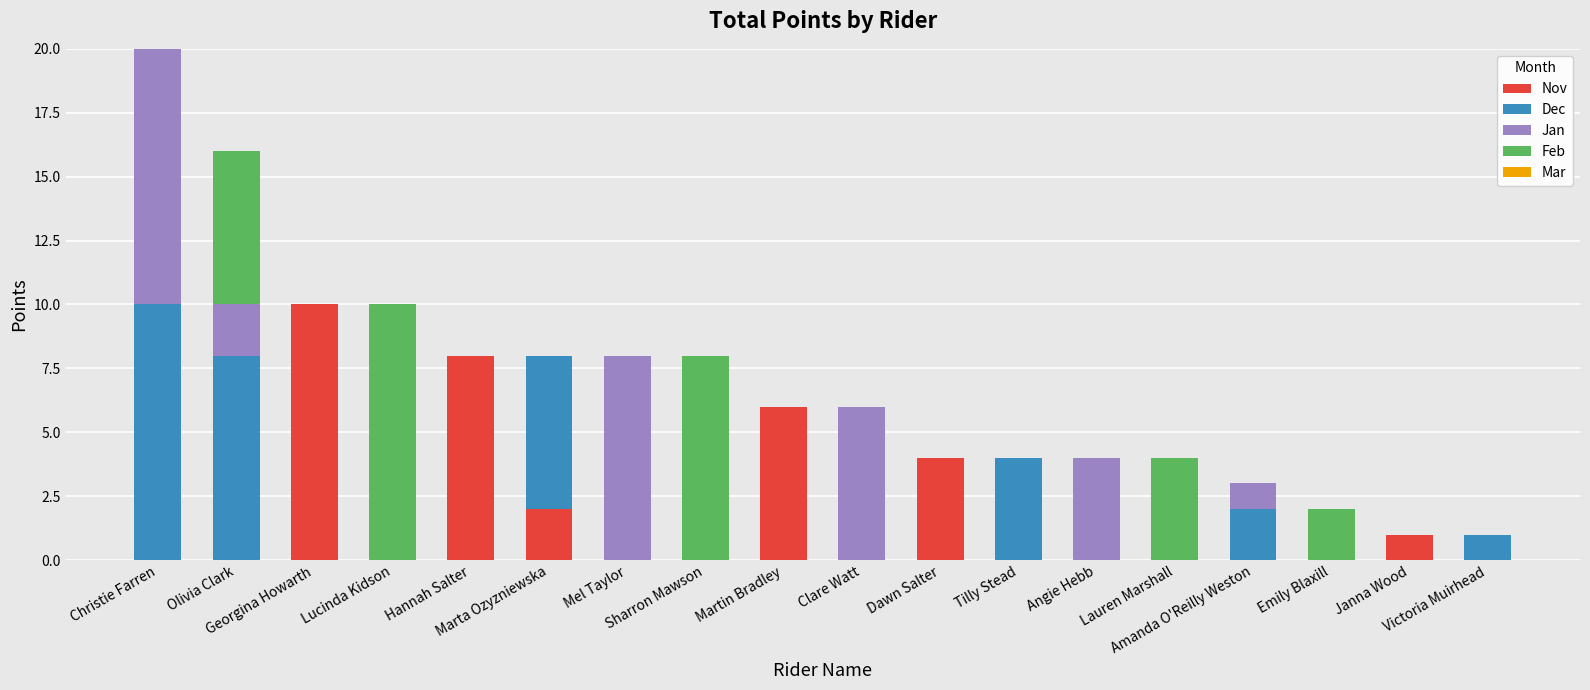

What position from the left is Hannah Salter?

5